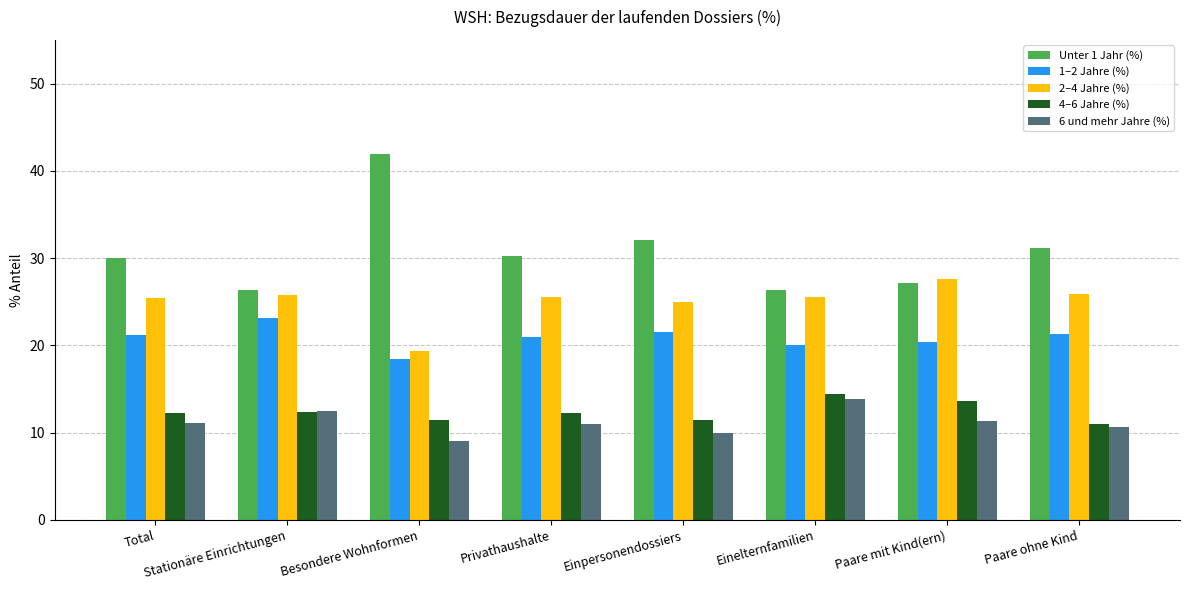

True or false: Unter 1 Jahr (%) has a value of 47.8 at Paare ohne Kind.

False